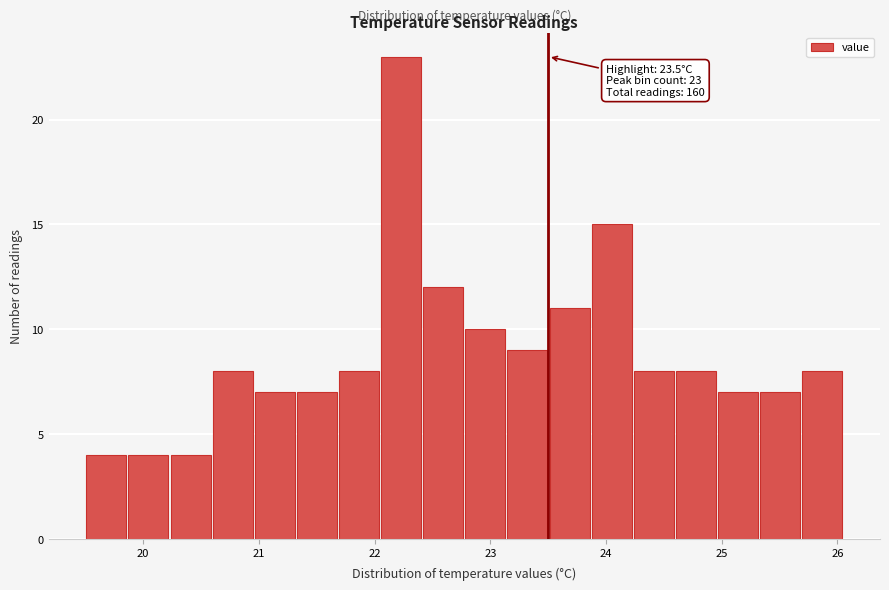

Around what value on the x-axis is the tallest bar? Give the approximate position of its centre, as read against the axis.

22.2